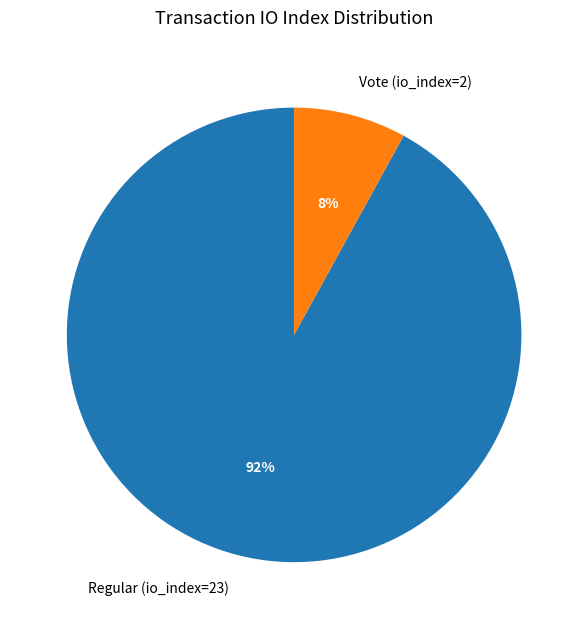

What is the smallest slice in the pie chart?

Vote (io_index=2)